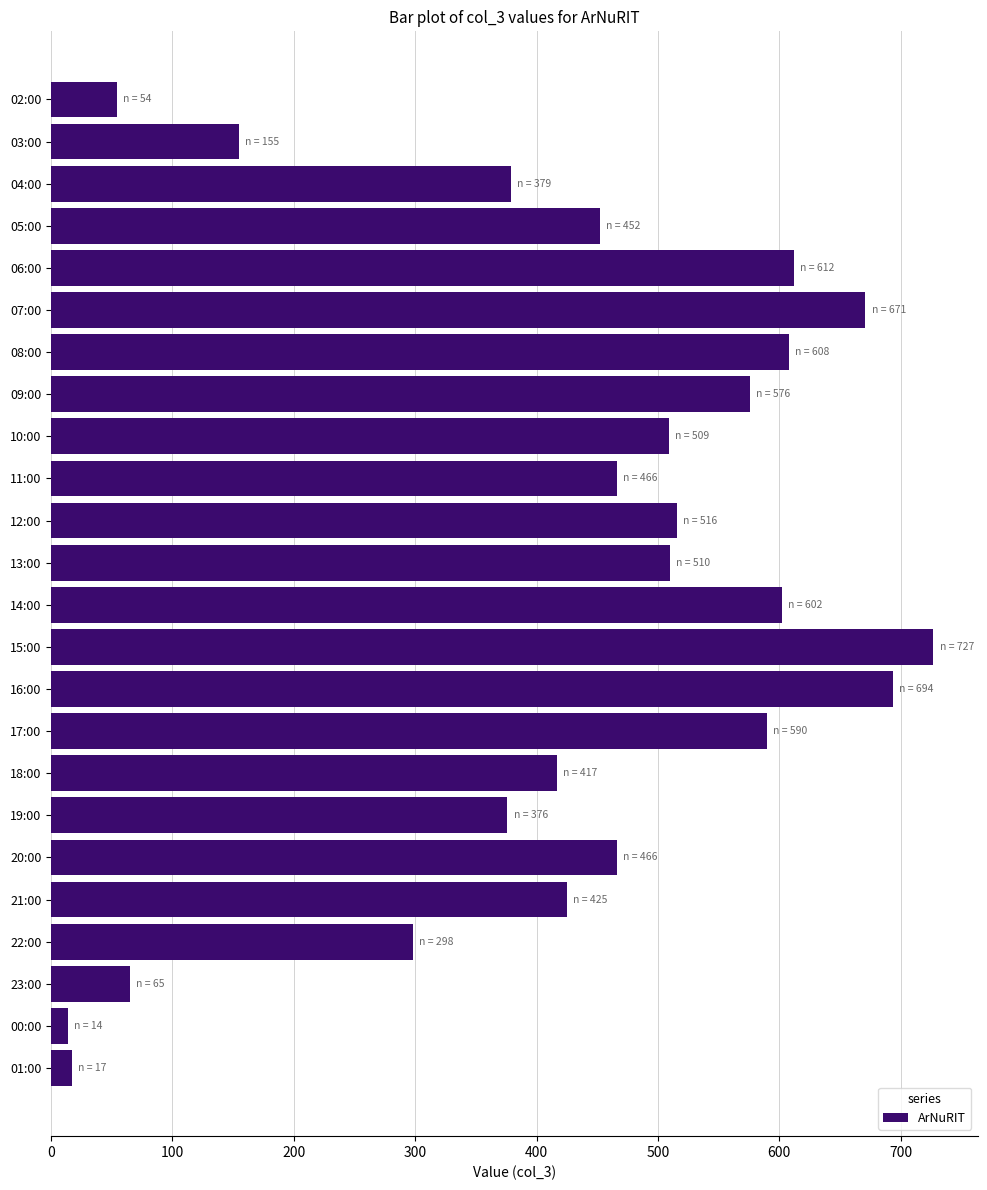

Is it true that the value at 23:00 is 92?

False